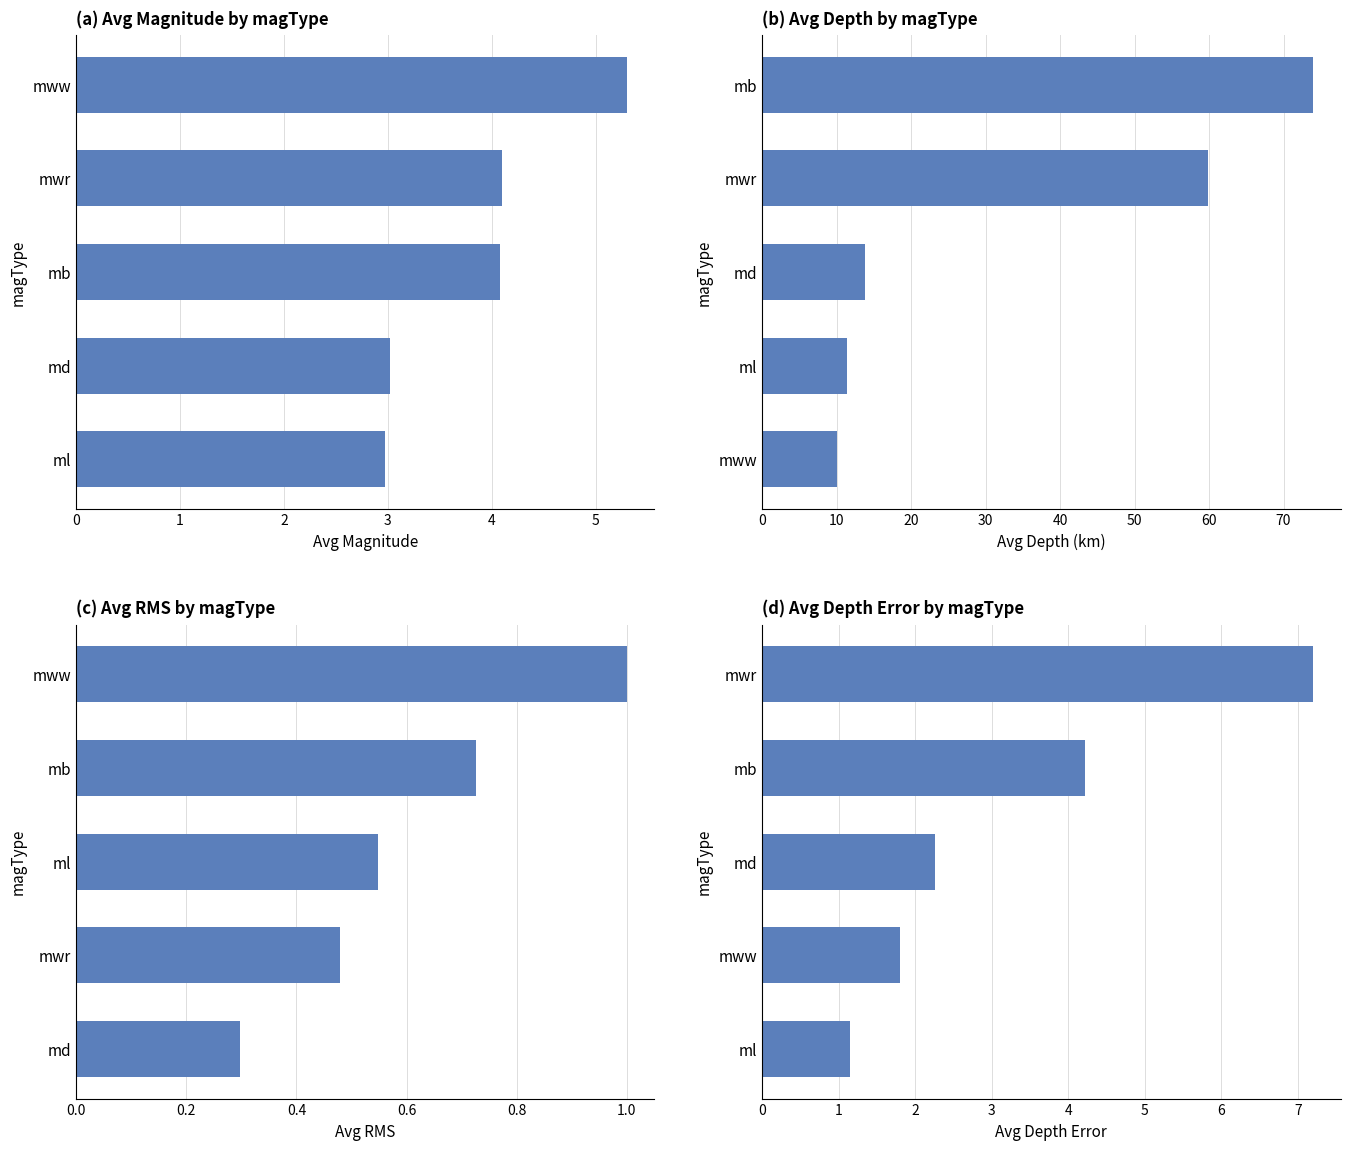

What is the difference between the second highest and second lowest values in the avg_depth series?

48.4